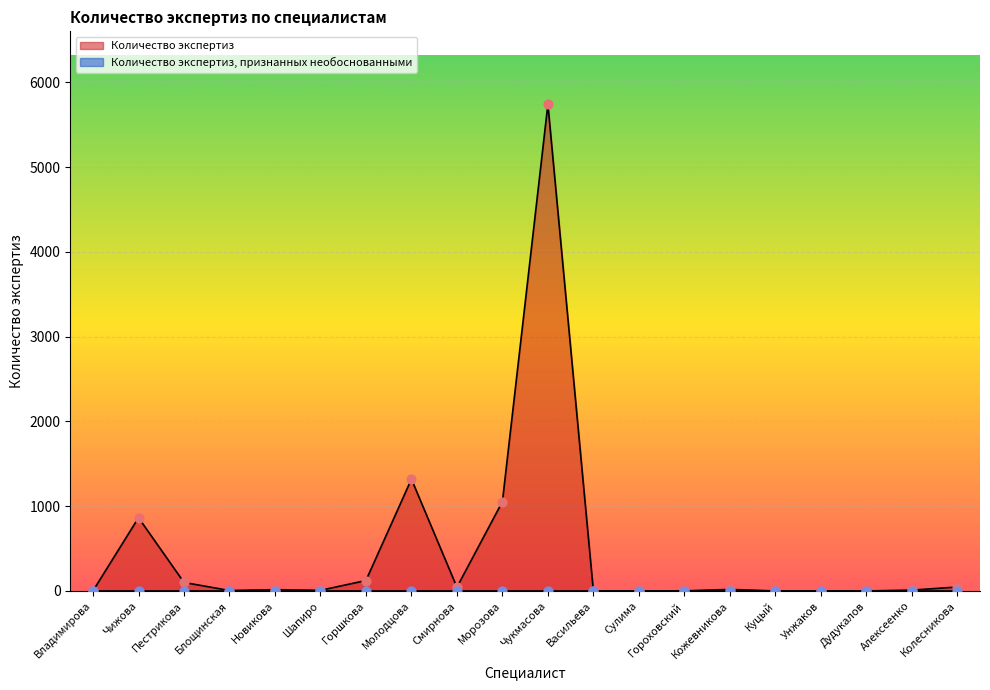

What is the change in value from Горшкова to Кожевникова?

-105